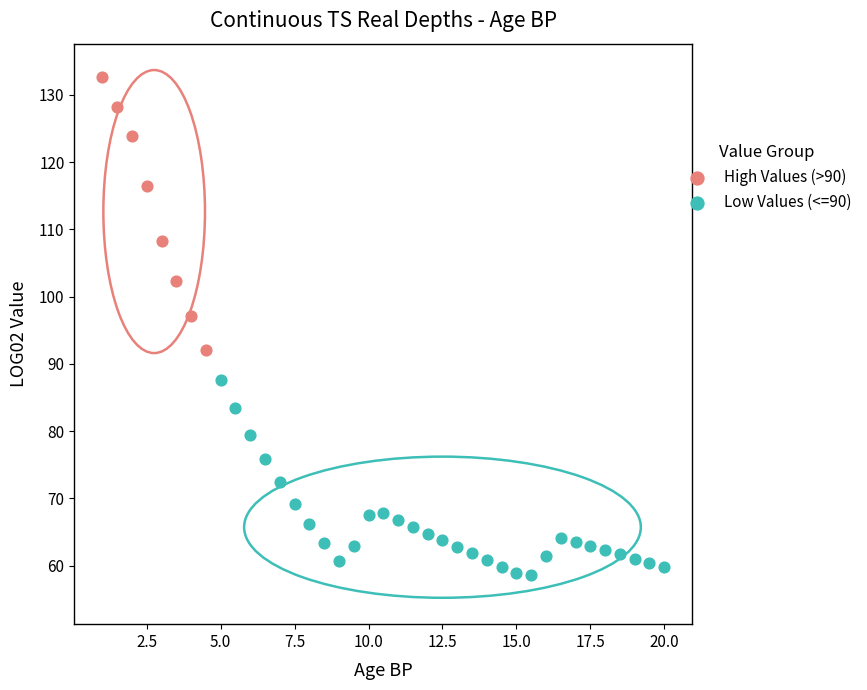

Which series reaches the maximum Y coordinate?

High Values (>90)